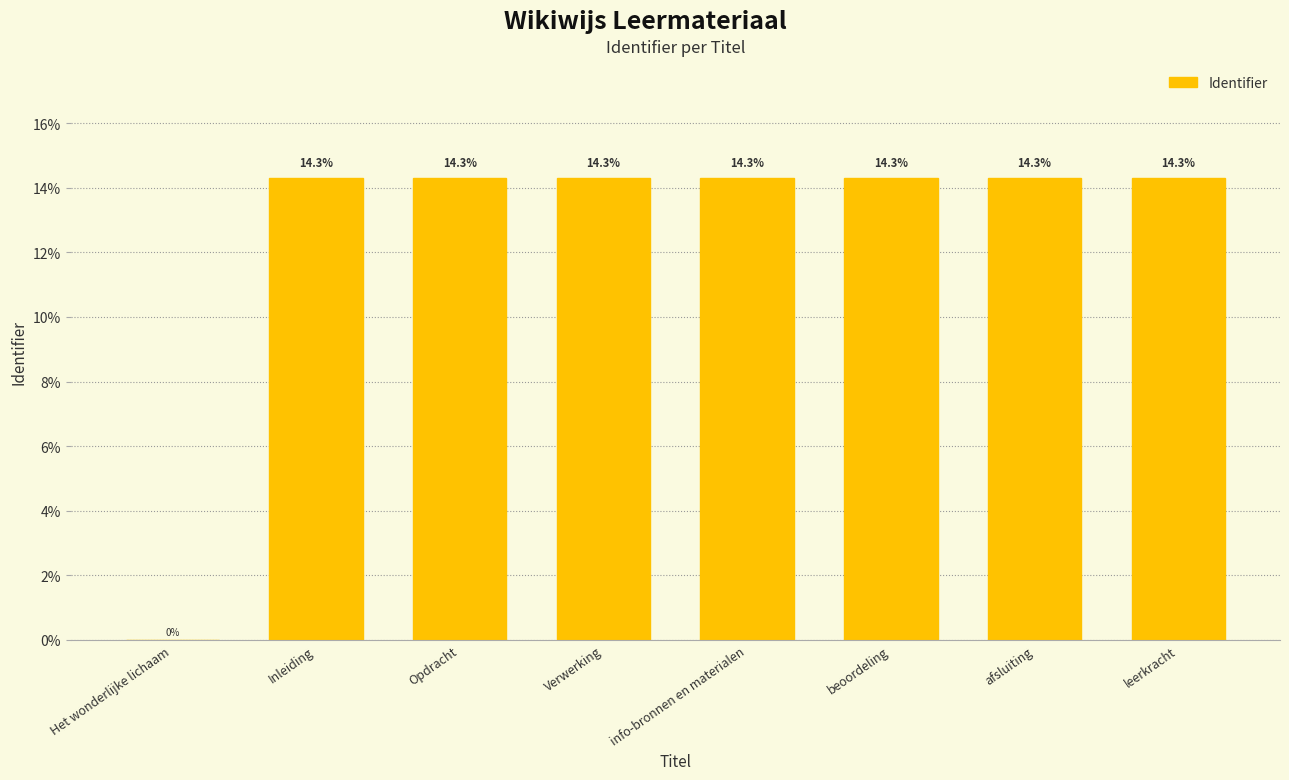

How many distinct data groups are displayed?

1